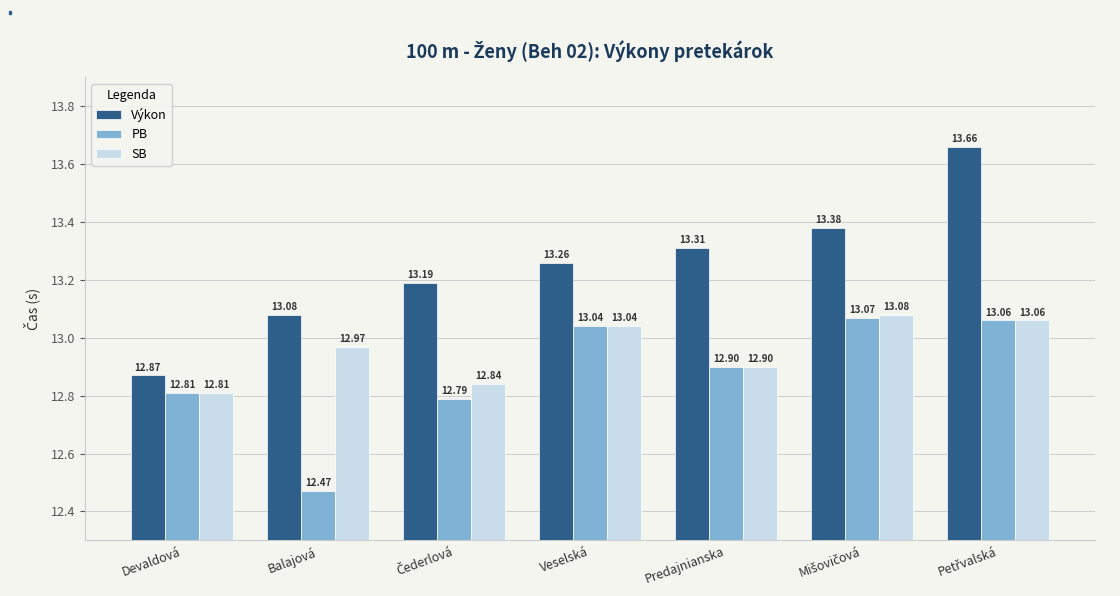

What is the smallest value displayed?

12.5